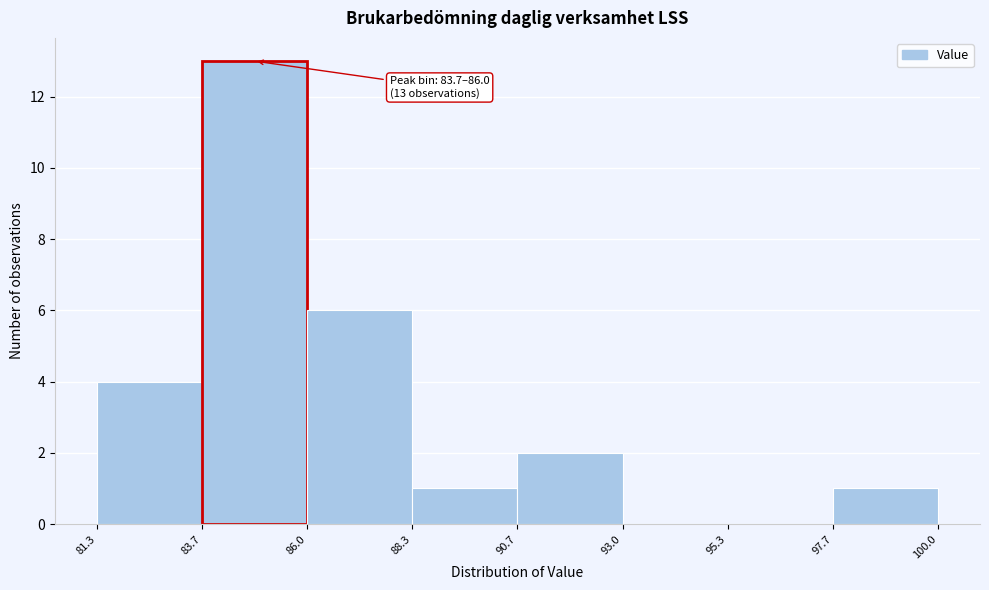

Over which range of the x-axis is the bar tallest?

83.7 to 86.0